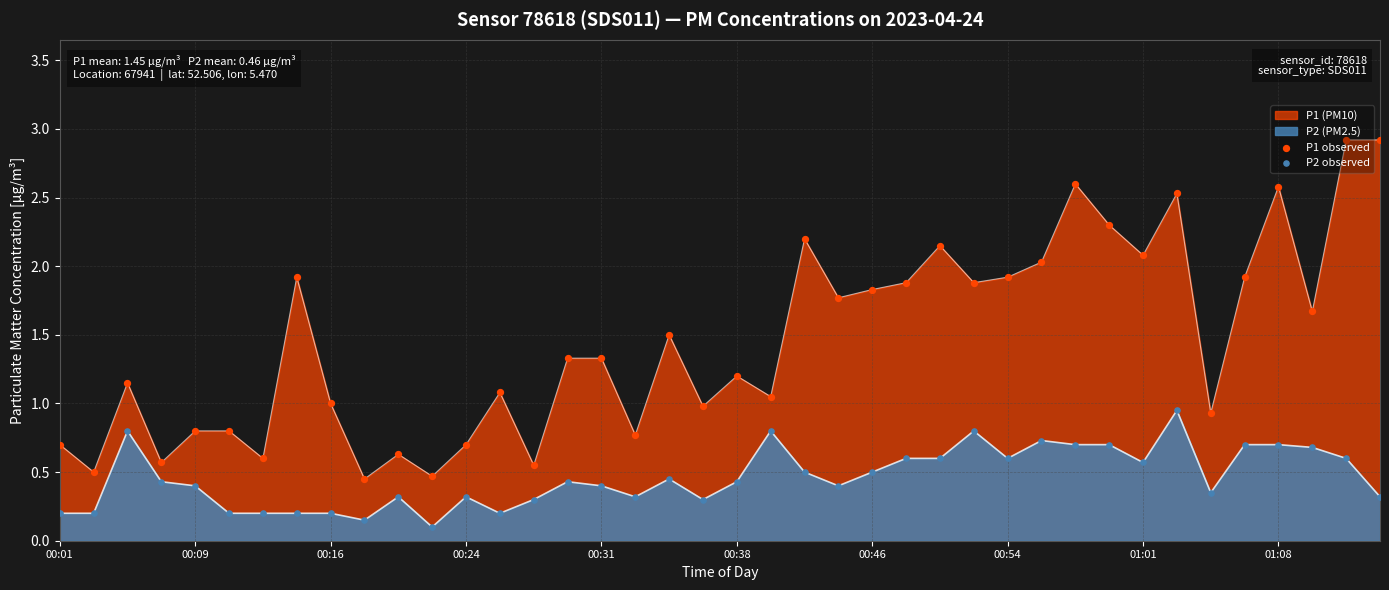

Which series has the widest spread of Y values?

P1 observed